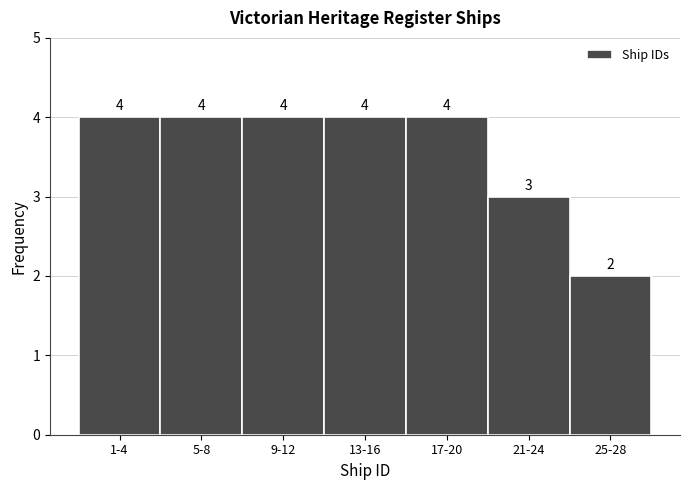

Reading left to right, list all the values displayed in this chart.

4	4	4	4	4	3	2